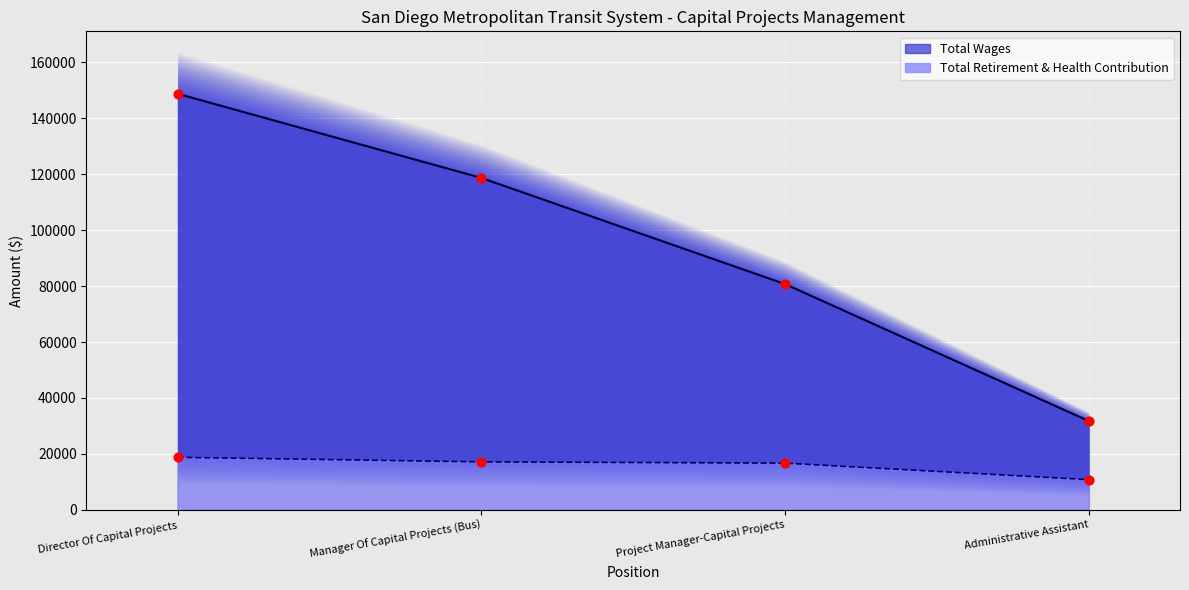

At which category is the sum across all series the highest?

Director Of Capital Projects